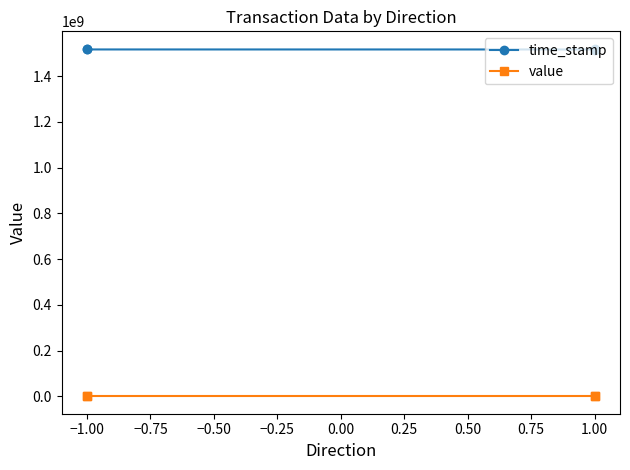

True or false: time_stamp and value cross at least once.

False